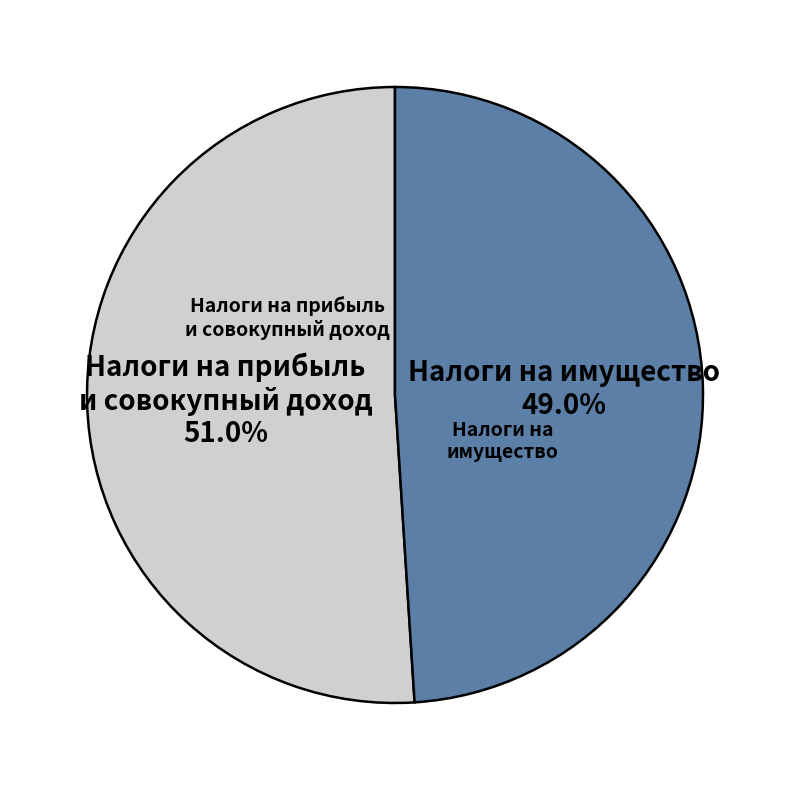

Is there any slice that represents more than half of the pie?

Yes